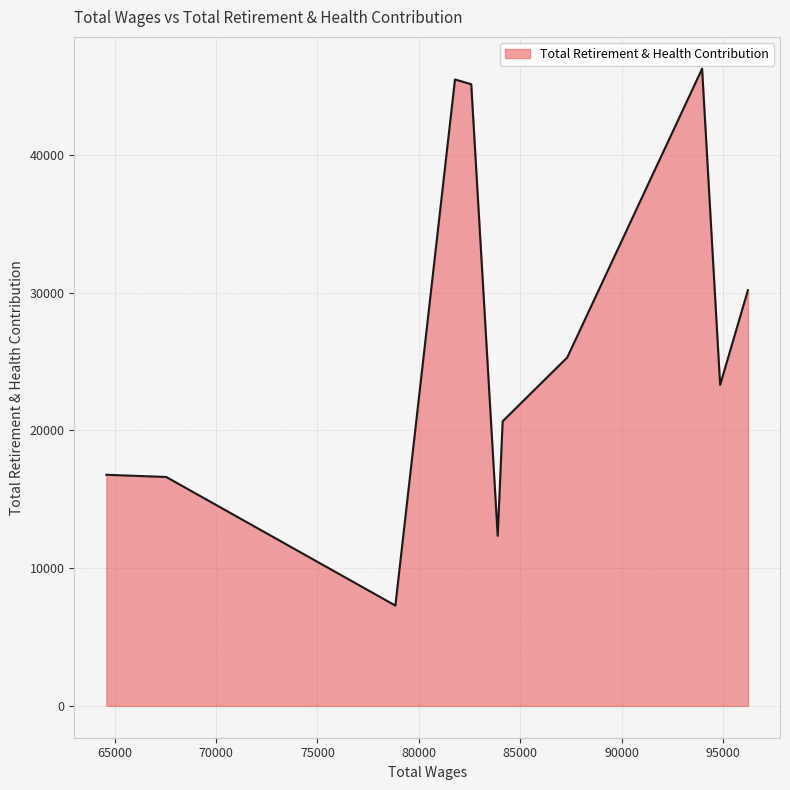

What is the minimum value shown in the chart?

7284